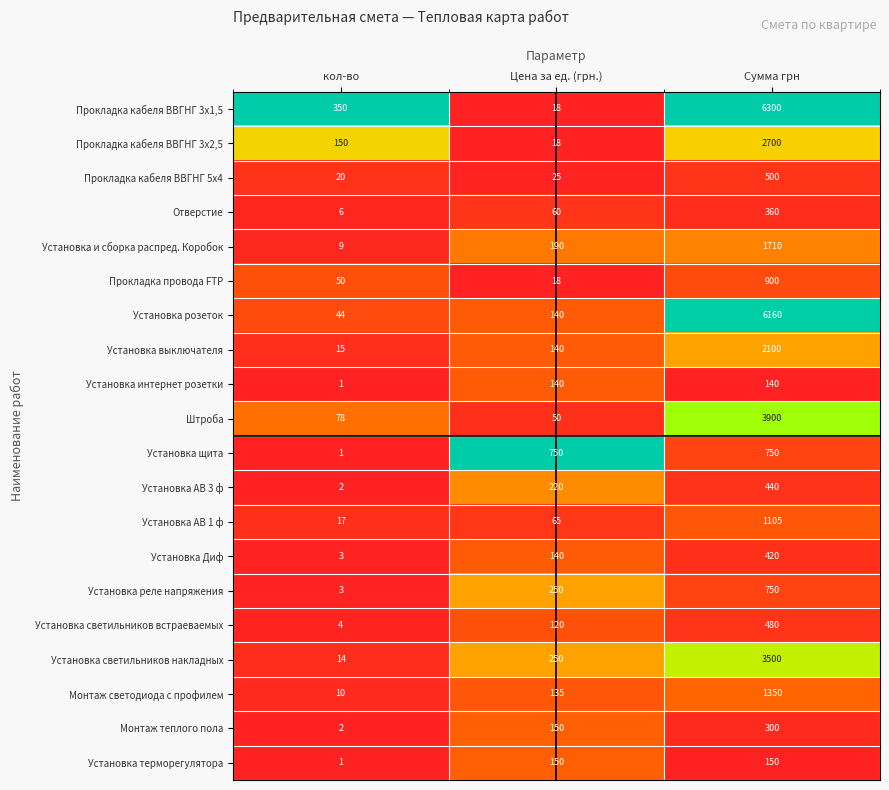

At which category does the chart reach its peak across all series?

Сумма грн